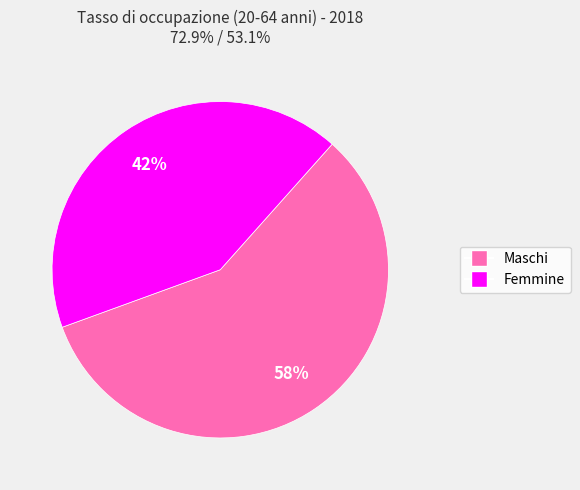

Combined, do Femmine and Maschi account for over 50%?

Yes